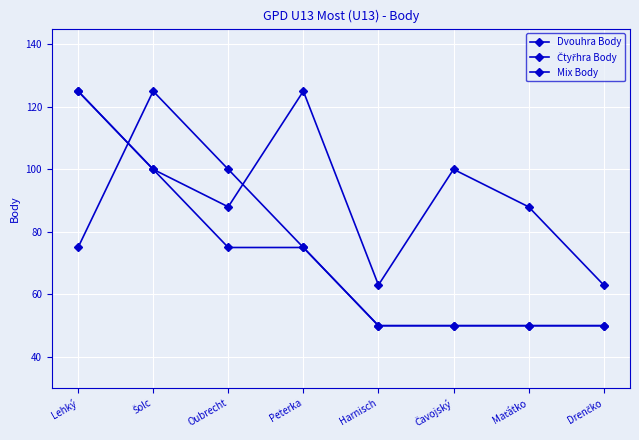

How many lines are shown in the chart?

3